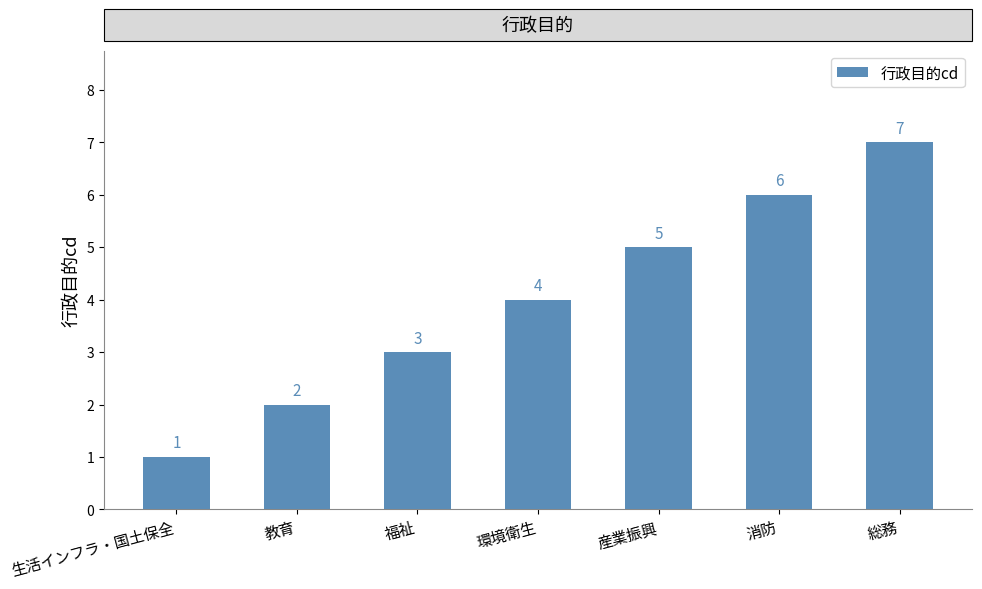

Reading left to right, what are all the values shown in this chart?

生活インフラ・国土保全=1	教育=2	福祉=3	環境衛生=4	産業振興=5	消防=6	総務=7